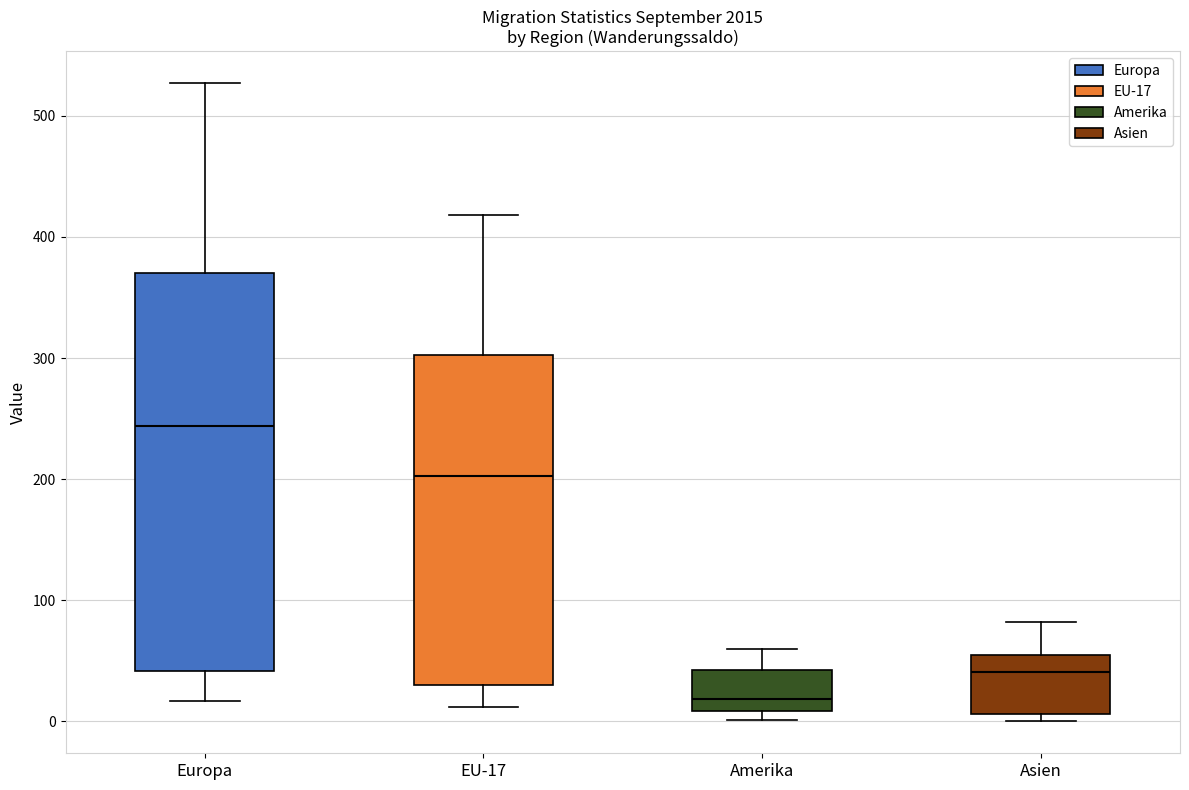

Reading left to right, transcribe this box plot: for each box, give where its median line is, the range the box spans, and where its two whiskers end, as read against the y-axis. The values are not printed on the chart, so give them approximately, as read against the axis.

Europa: median 240, box 40 to 370, whiskers 20 to 530
EU-17: median 200, box 30 to 300, whiskers 10 to 420
Amerika: median 20, box 10 to 40, whiskers 0 to 60
Asien: median 40, box 10 to 60, whiskers 0 to 80